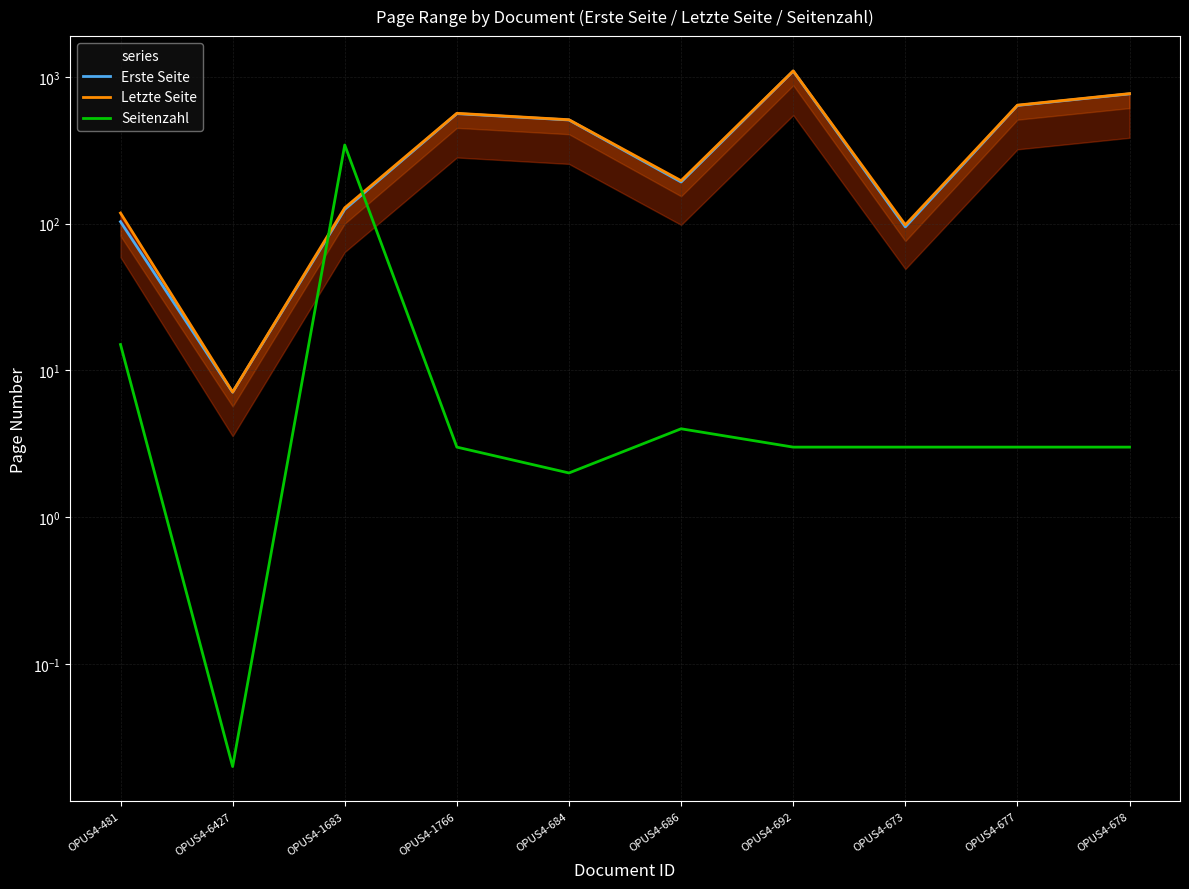

What is the sum of the Letzte Seite values at OPUS4-684 and OPUS4-6427?

517.1